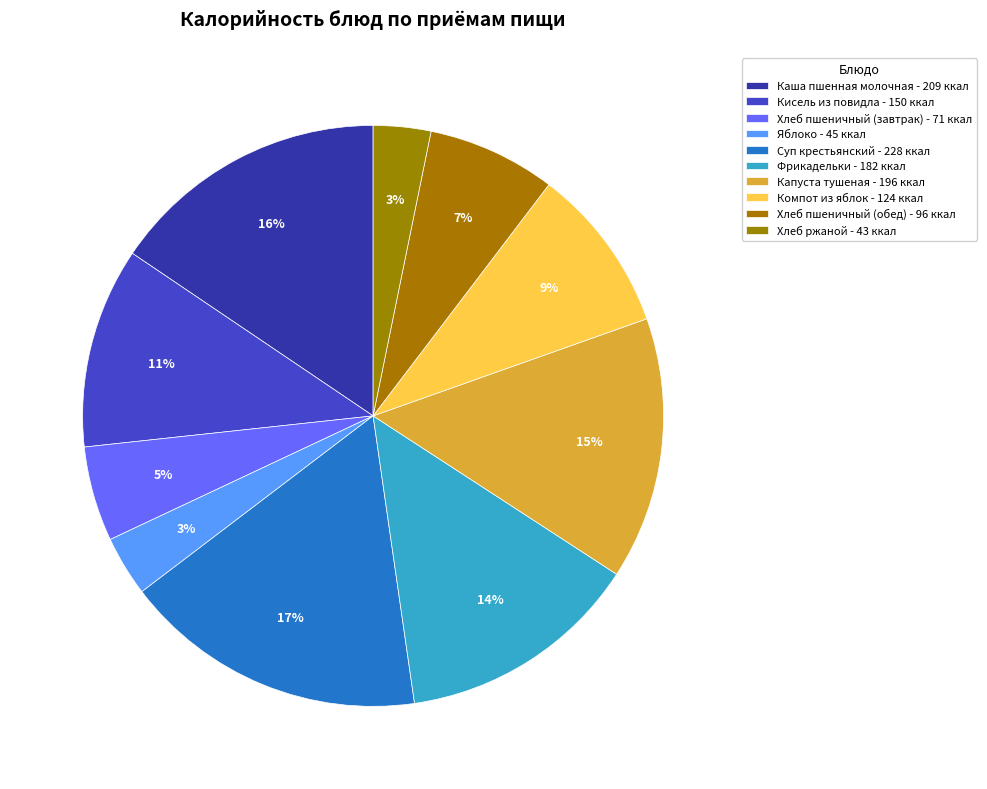

To the nearest percent, what is the combined percentage of Фрикадельки and Хлеб пшеничный (завтрак)?

19%